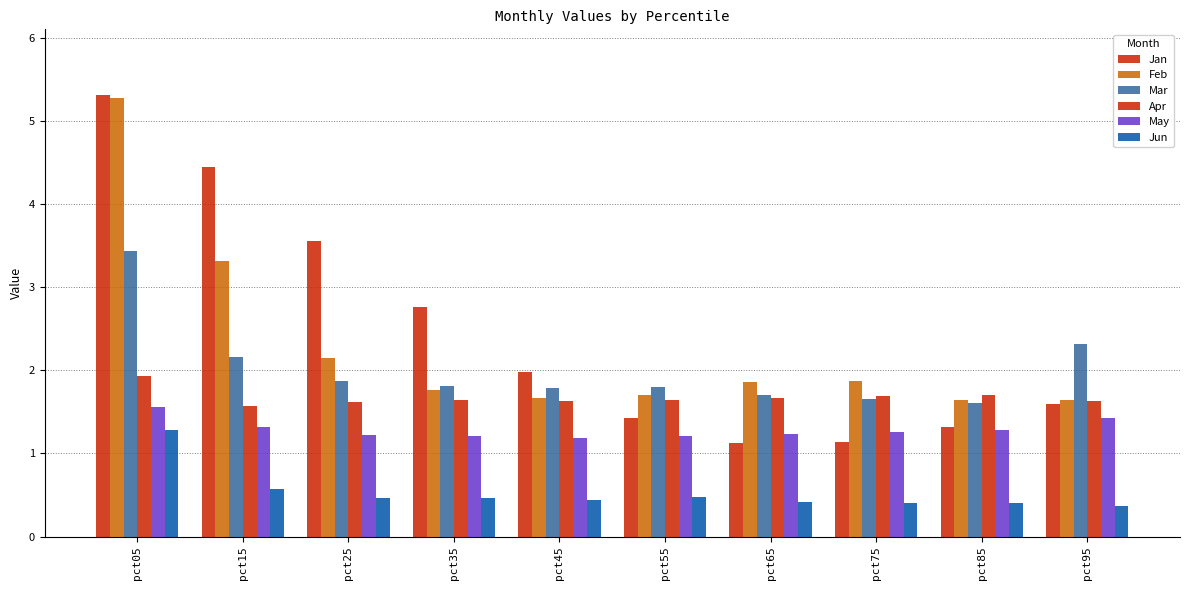

Are the bars grouped side by side (vs. stacked)?

Yes